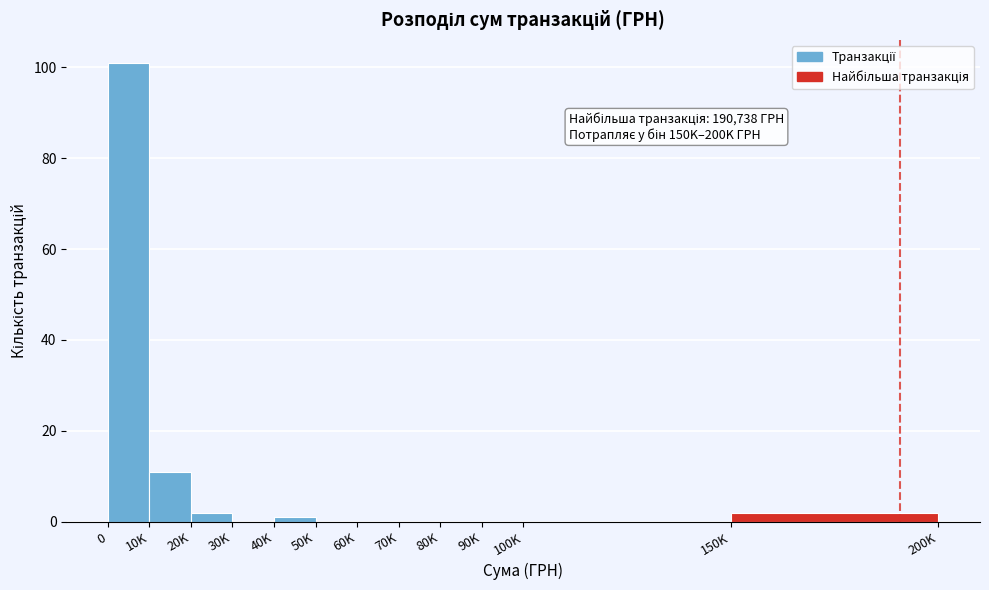

Reading right to left, list all the values displayed in this chart.

150K=2	100K=0	90K=0	80K=0	70K=0	60K=0	50K=0	40K=1	30K=0	20K=2	10K=11	0=101